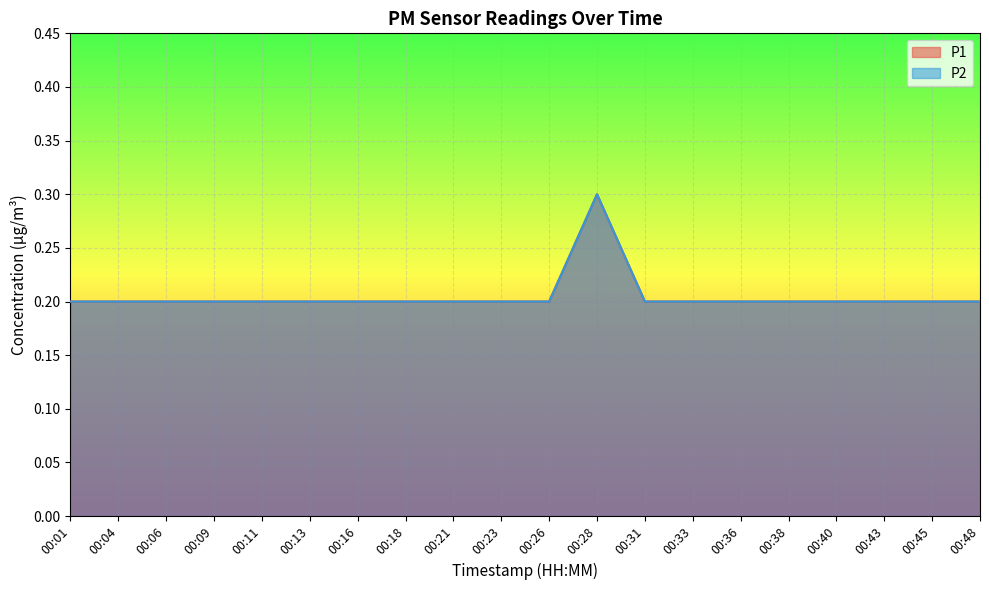

Rank the series by their maximum value, from highest to lowest.

P1, P2